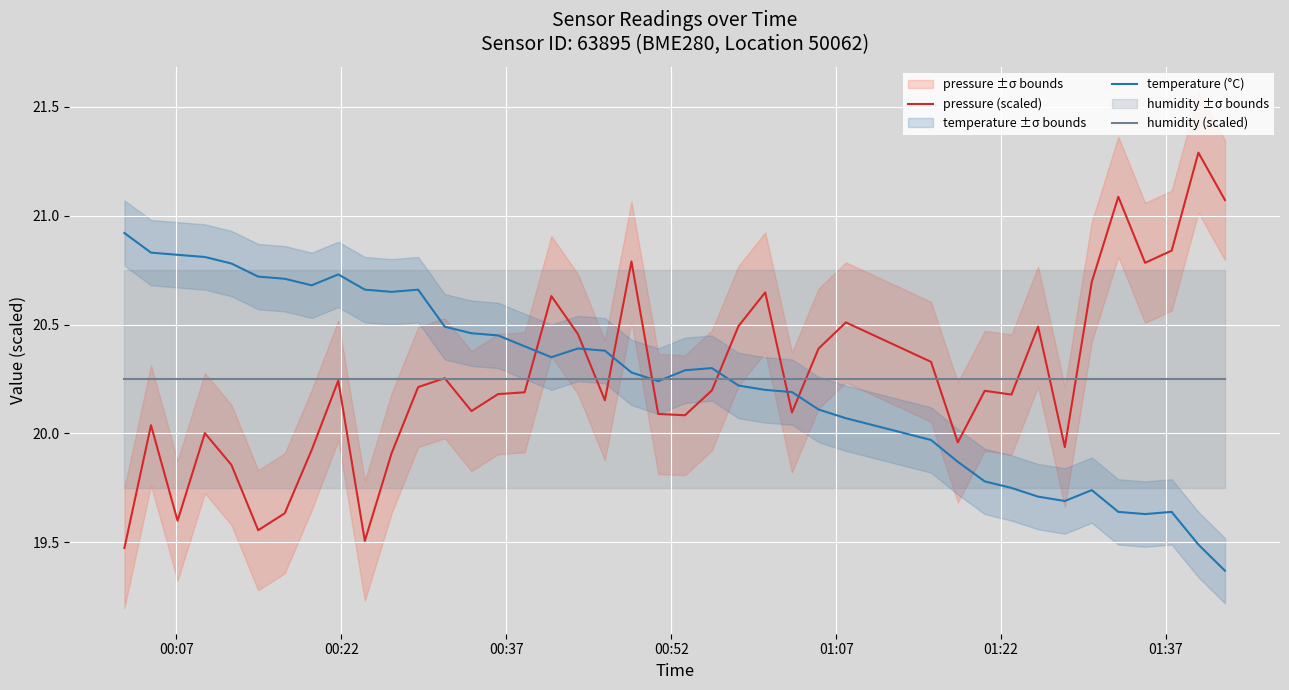

How many times do temperature (°C) and pressure (scaled) cross each other?

7